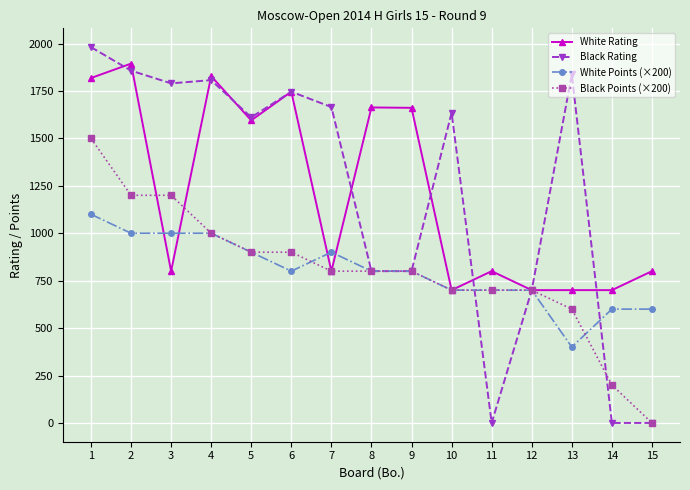

How many categories are shown in the chart?

15